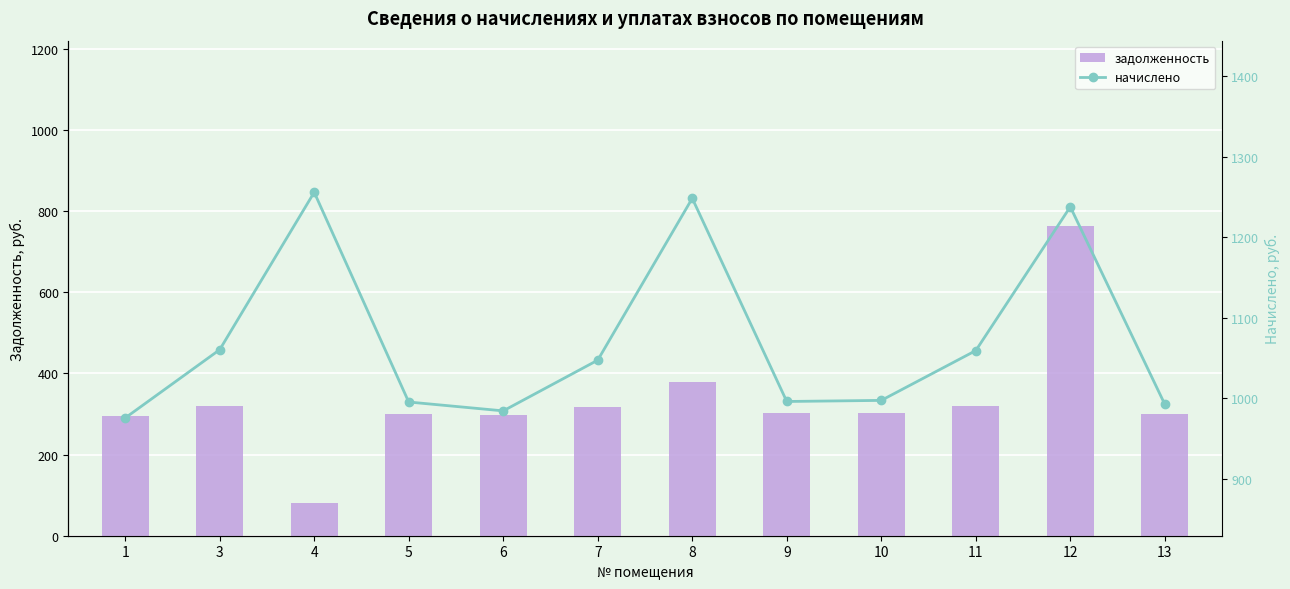

Where is начислено nearest to the value 1115?

3